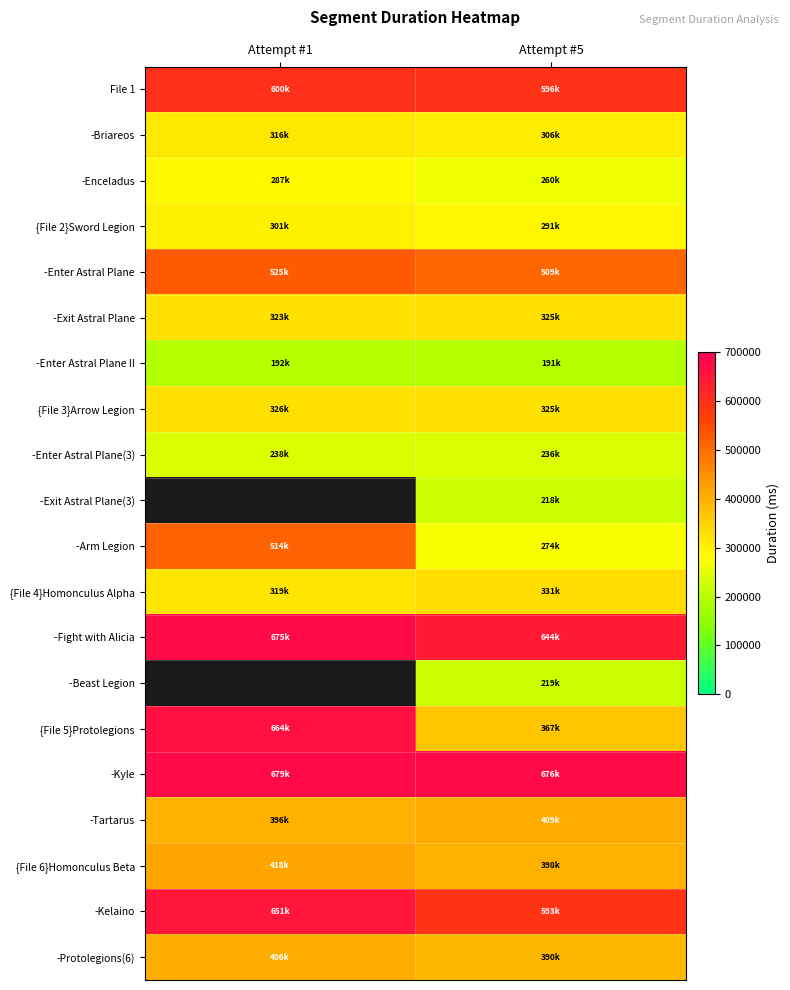

At which label does -Protolegions(6) reach its peak?

Attempt #1